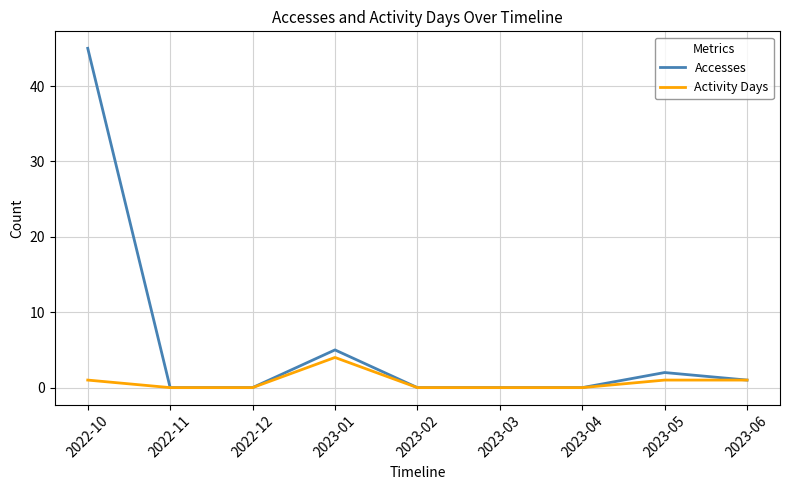

Where is Accesses nearest to the value 22?

2023-01